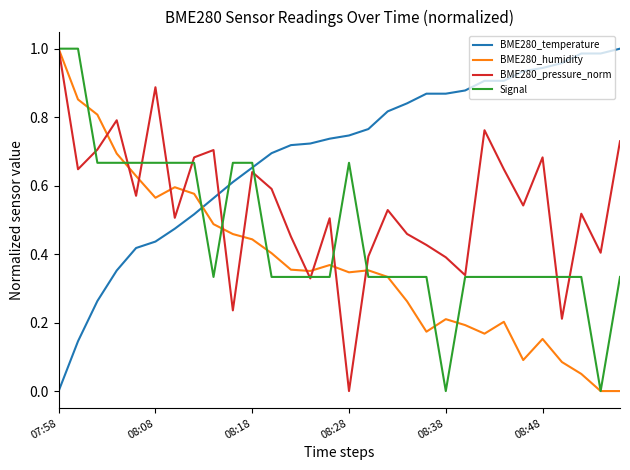

Rank the series by their average value, from lowest to highest.

BME280_humidity, Signal, BME280_pressure_norm, BME280_temperature